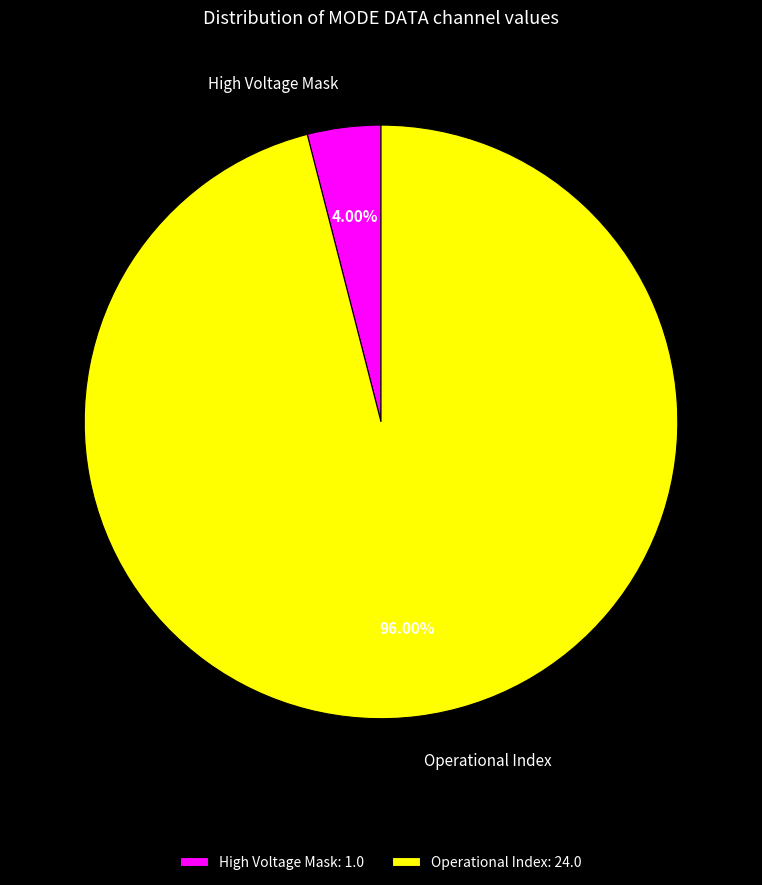

What is the ratio of the value at Operational Index to the value at High Voltage Mask?

24.0